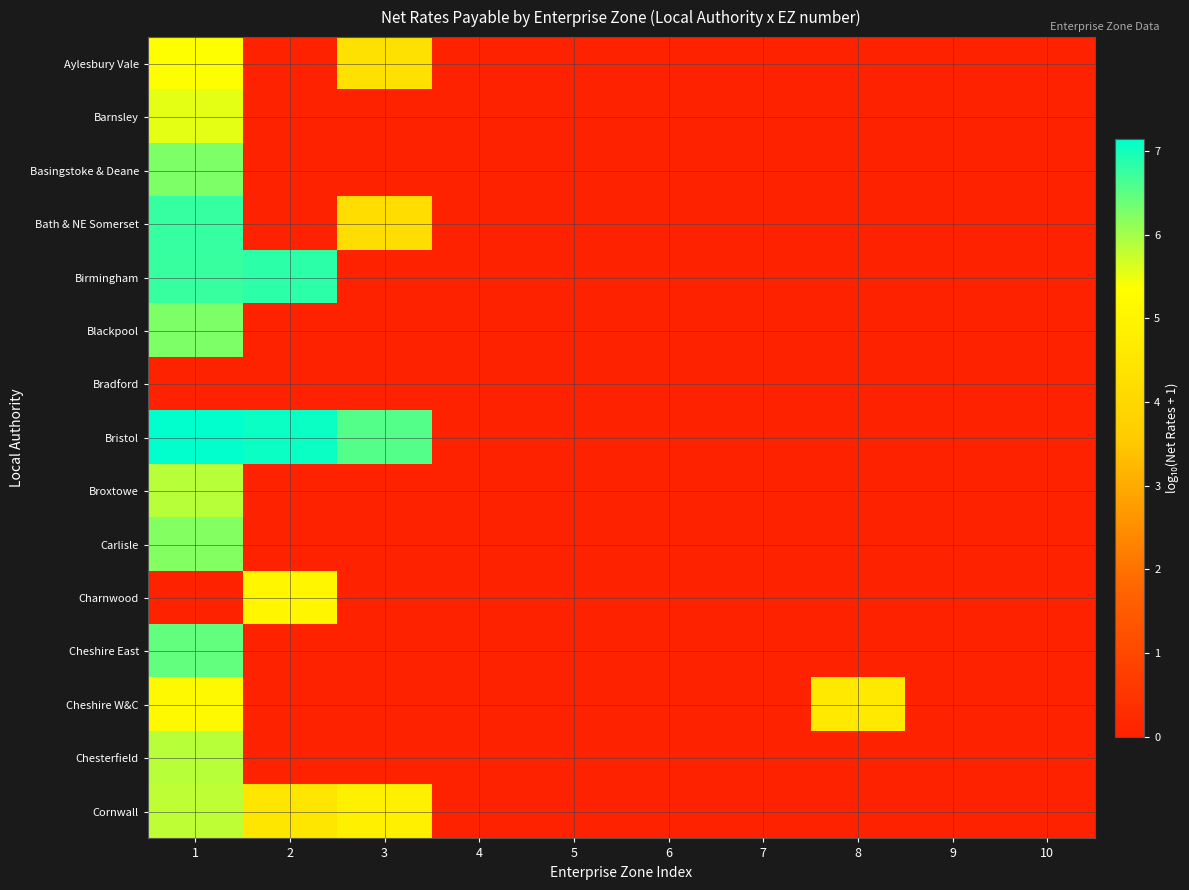

Which category has the lowest value across all series?

2